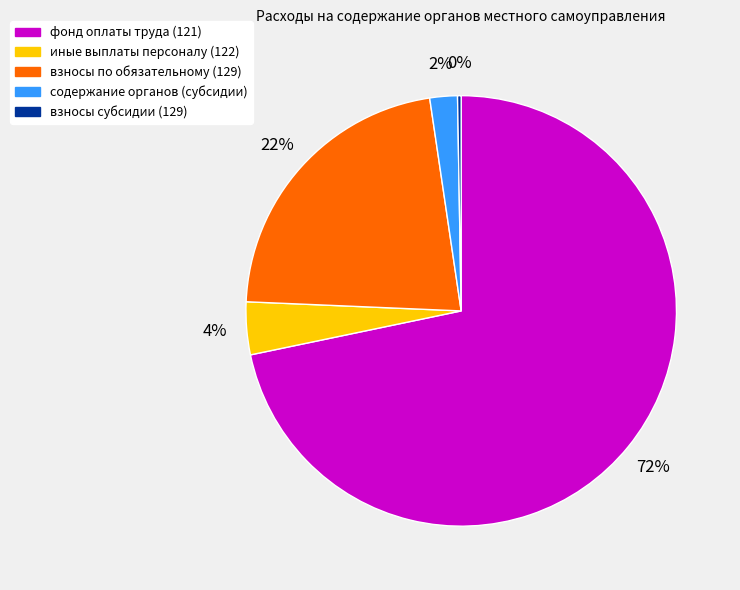

Is there any slice that represents more than half of the pie?

Yes